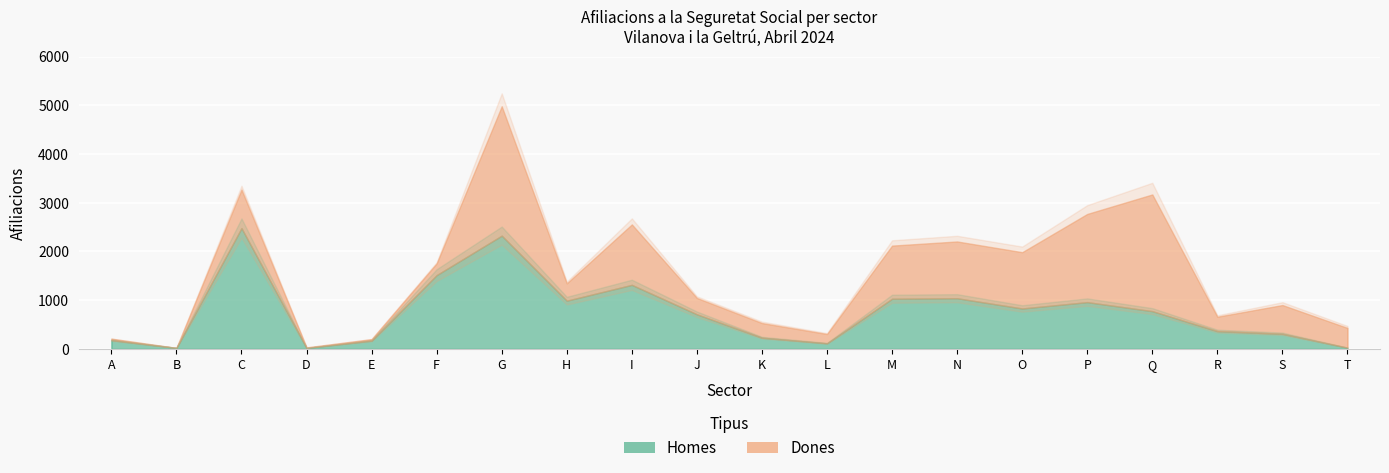

List the series in order of their peak value, highest first.

Dones, Homes